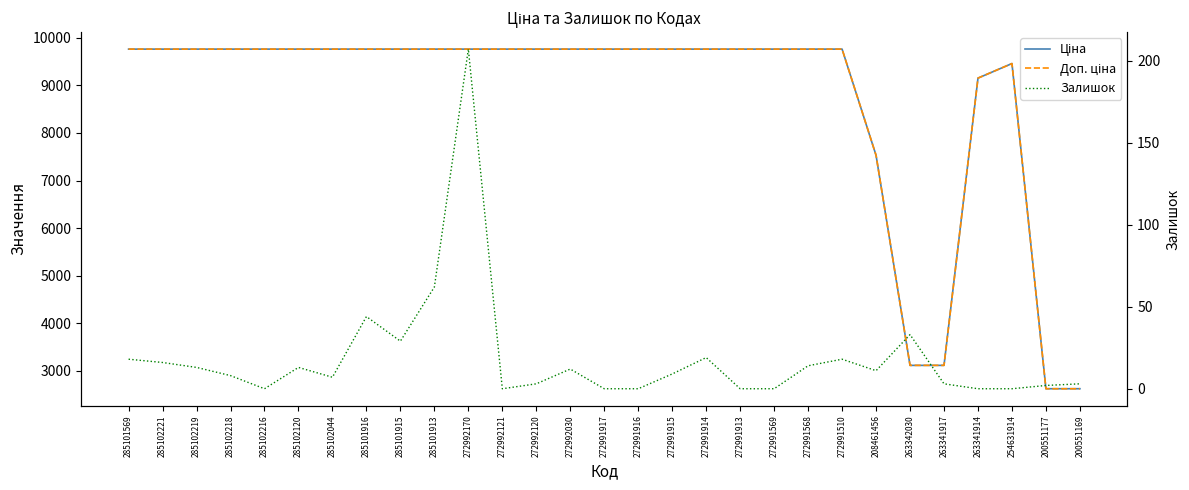

Where does the Ціна series first go above 9764?

285101569